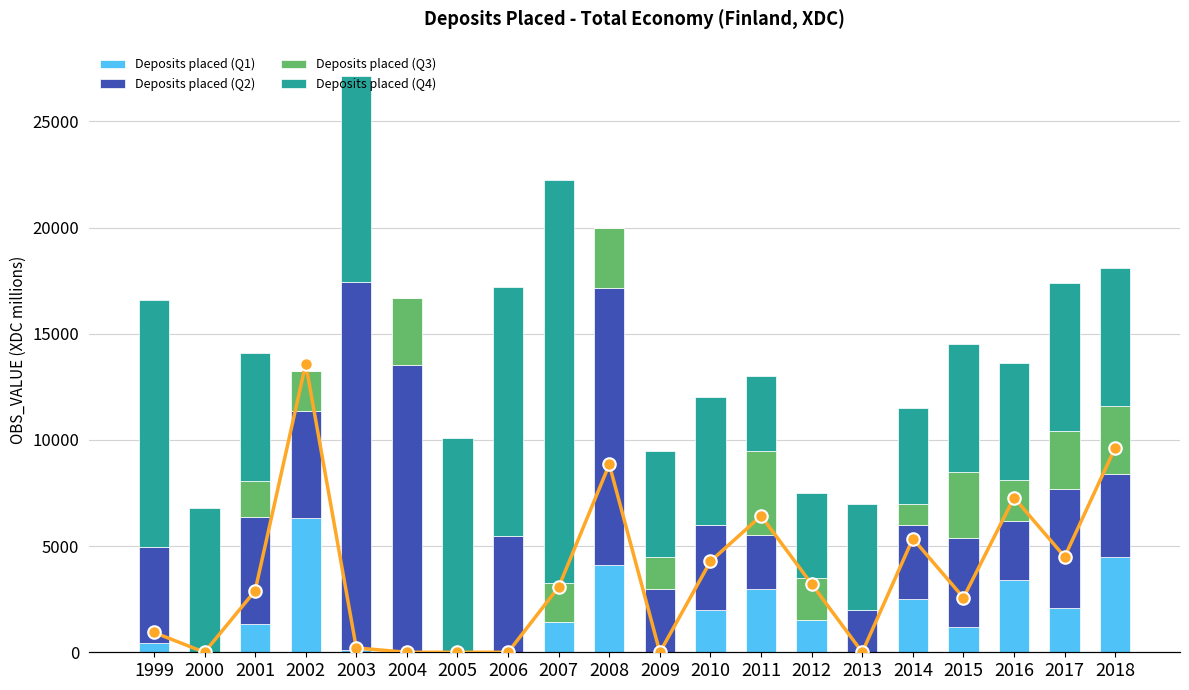

How many values in Deposits placed (Q3) are above zero?

13